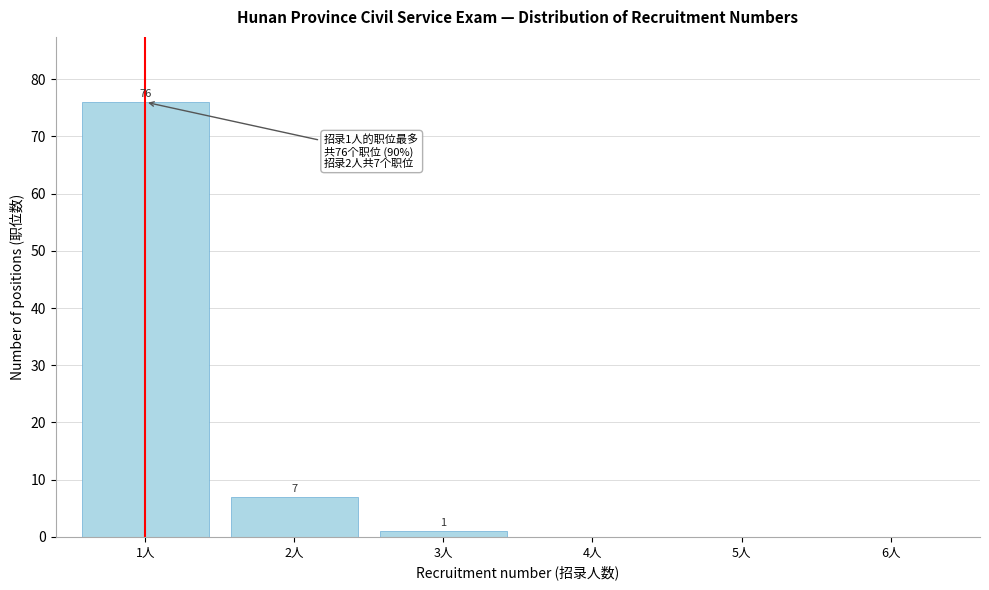

Reading left to right, list all the values displayed in this chart.

1人=76	2人=7	3人=1	4人=0	5人=0	6人=0